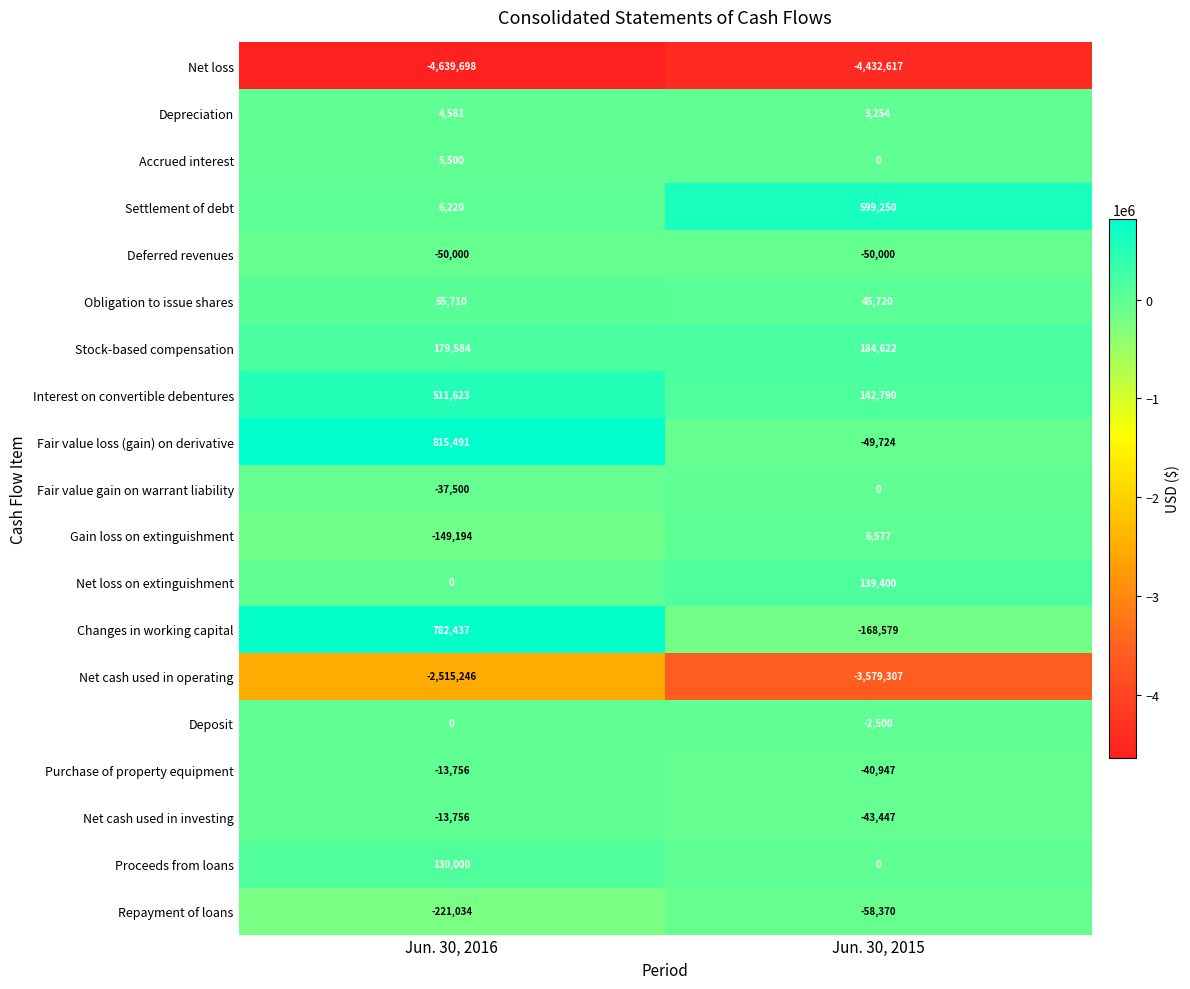

What is the average value of the Proceeds from loans series?

65000